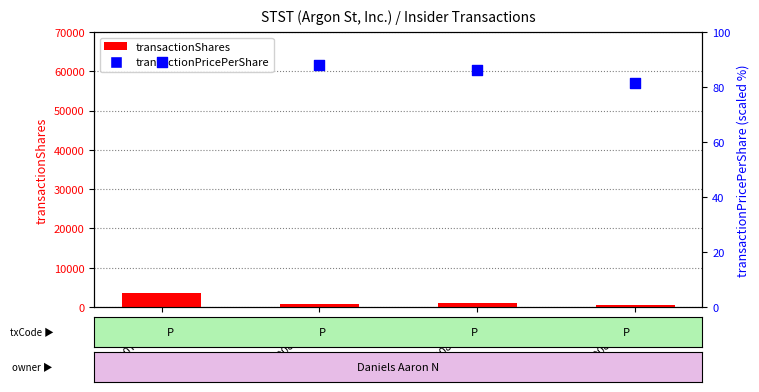

Which series reaches the minimum Y coordinate?

transactionPricePerShare